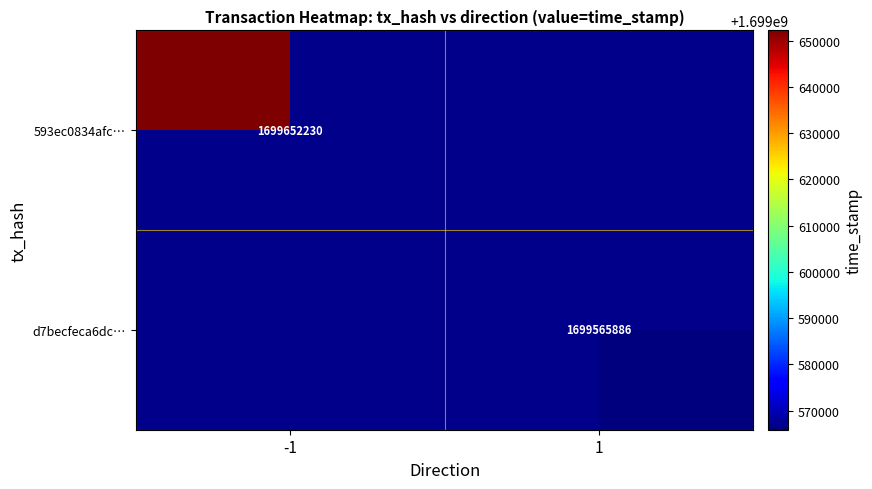

Is the value of 593ec0834afc… at -1 greater than the value of d7becfeca6dc… at 1?

Yes